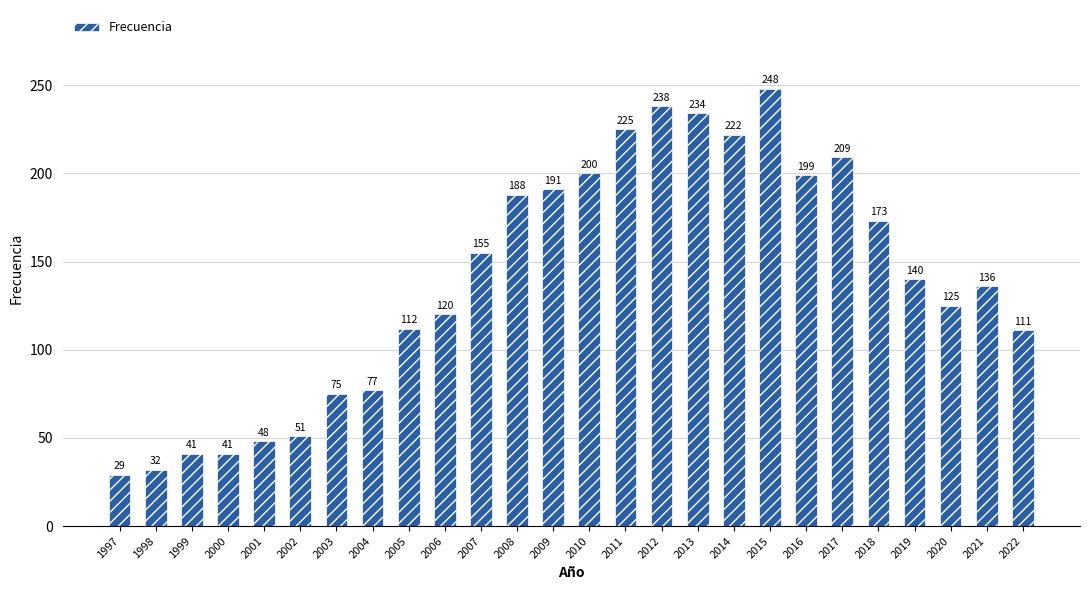

How many data points are less than 140?

13